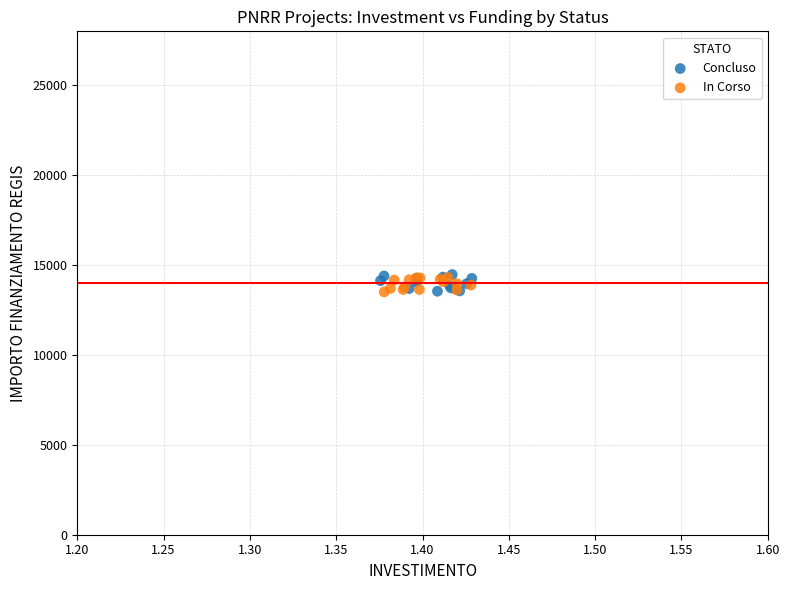

Which series has the widest spread of Y values?

Concluso